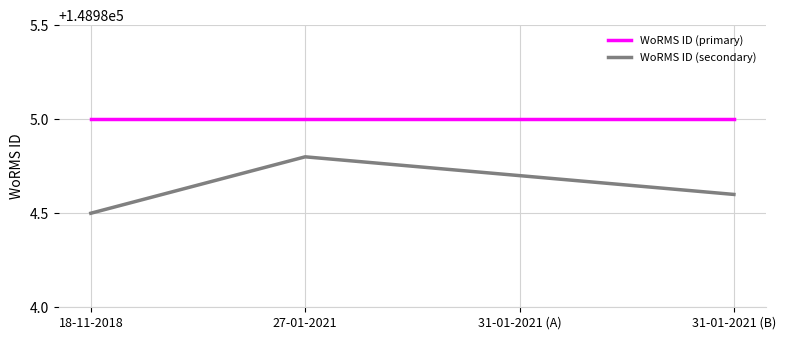

At which category is the sum across all series the highest?

27-01-2021